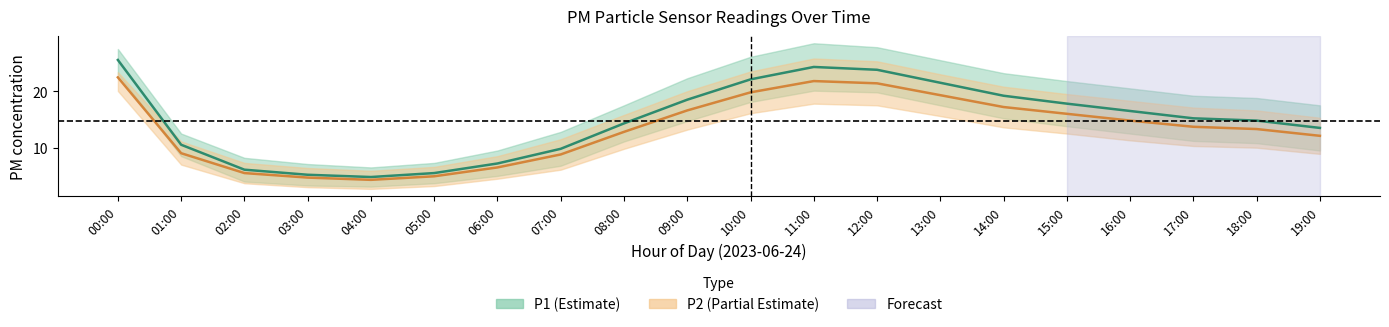

Where does the P1 series first go above 15?

00:00